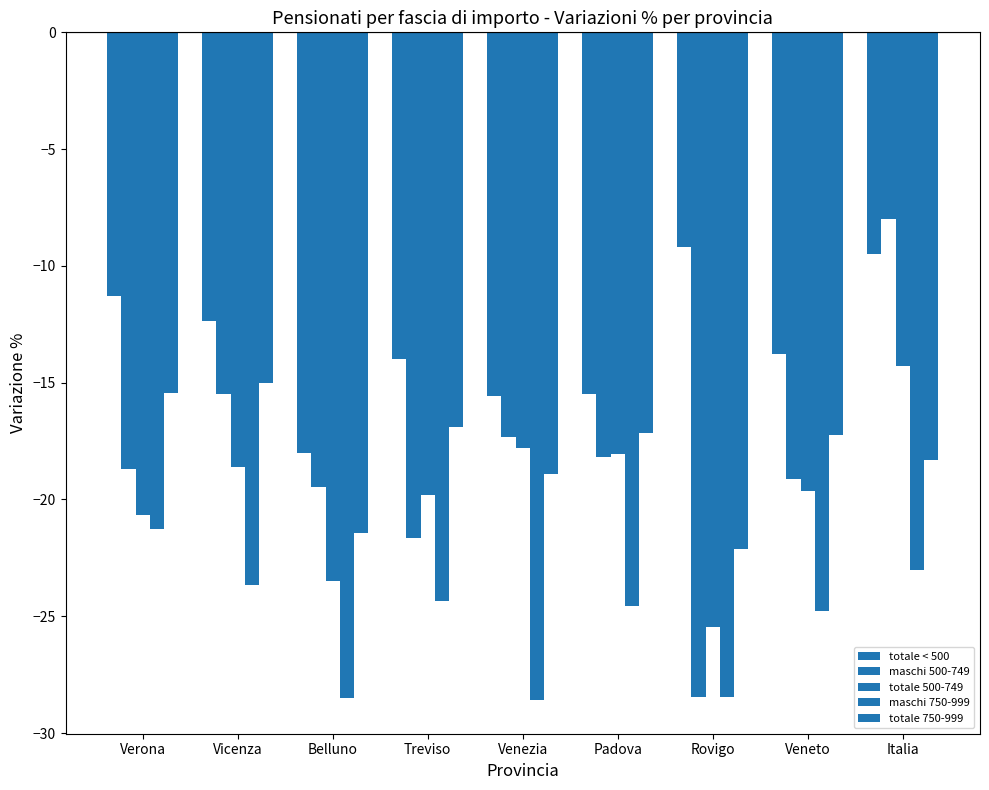

Between Verona and Belluno, which series saw the biggest shift?

maschi 750-999